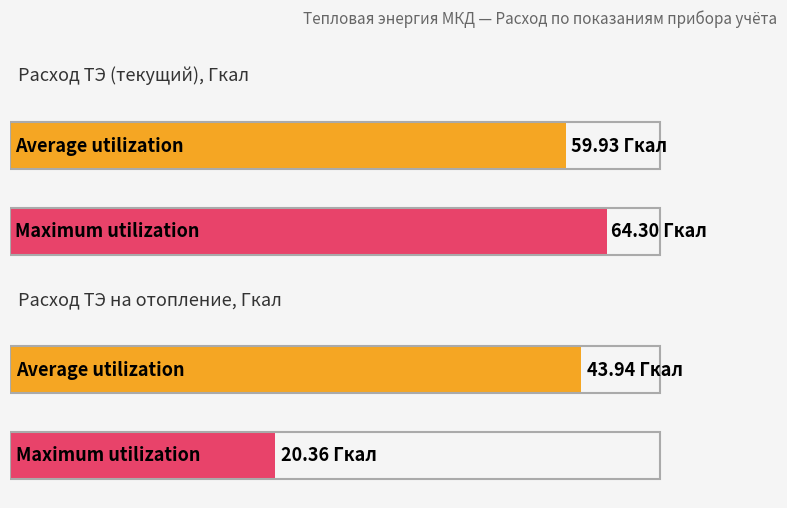

At which label is Maximum utilization closest to 42?

Расход ТЭ на отопление, Гкал